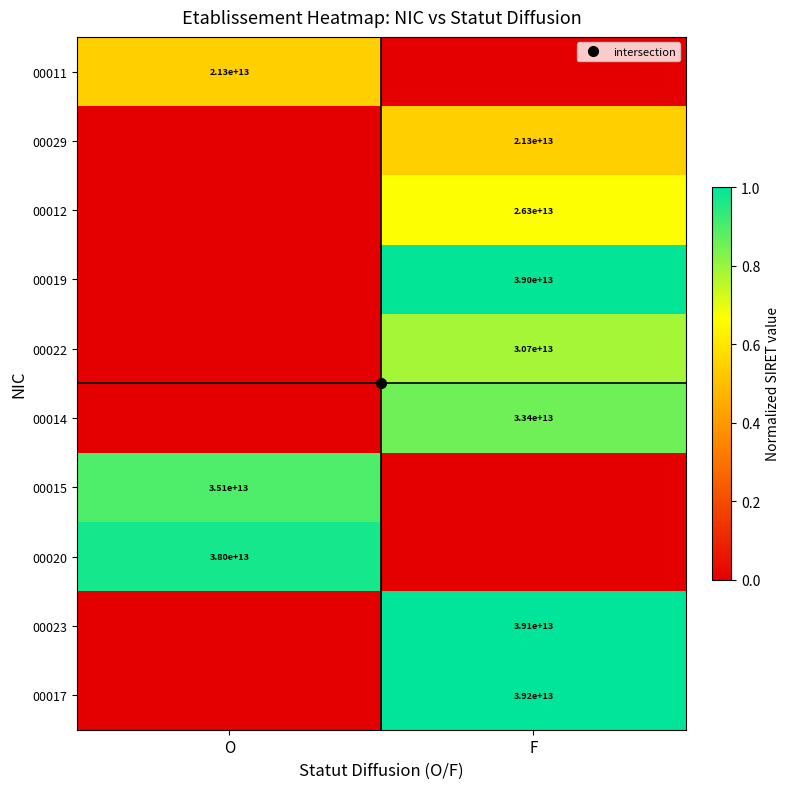

The value of 00014 at F is 1.2. True or false?

False